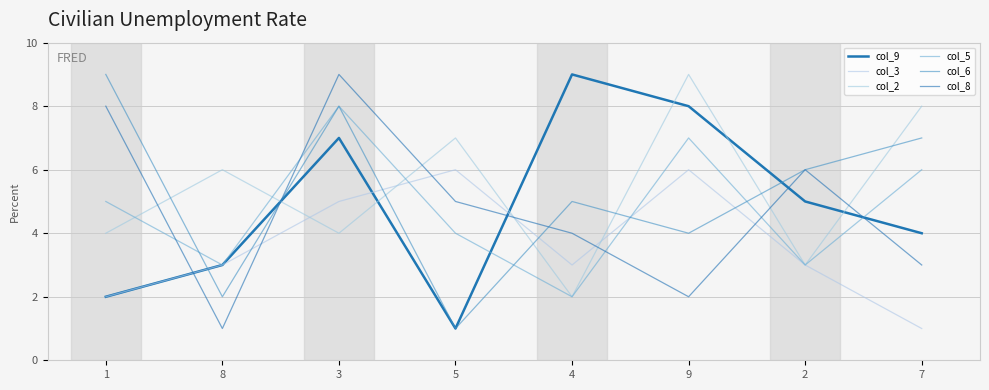

Is the value of col_3 at 5 greater than the value of col_8 at 4?

Yes